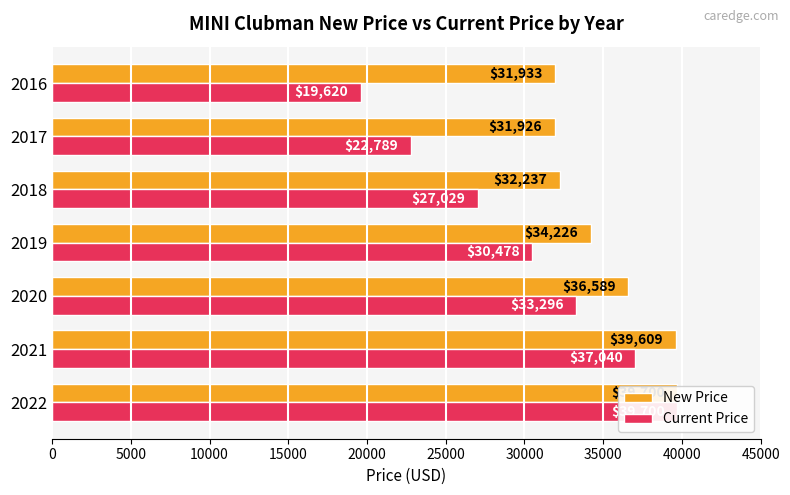

What is the value of the Current Price bar at the 4th from the left?

30478